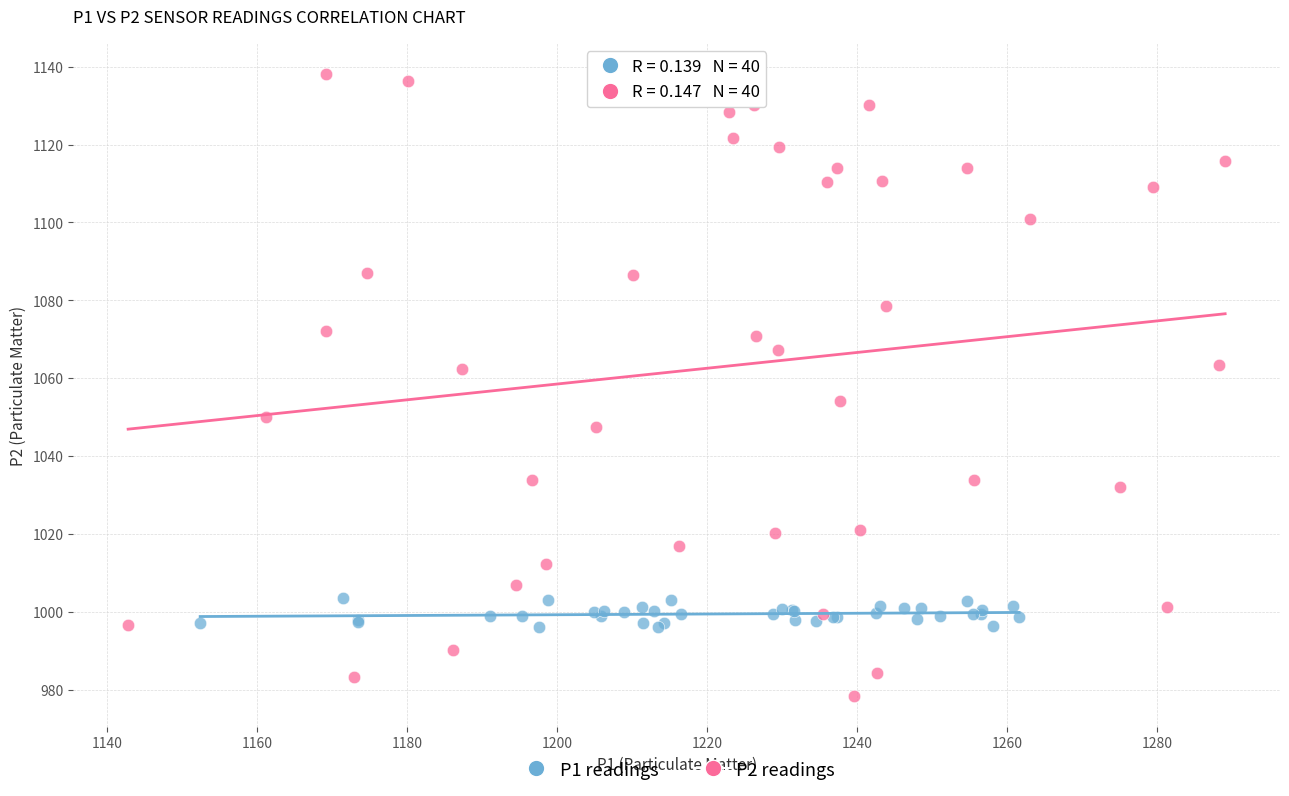

Which series reaches the maximum Y coordinate?

P2 readings